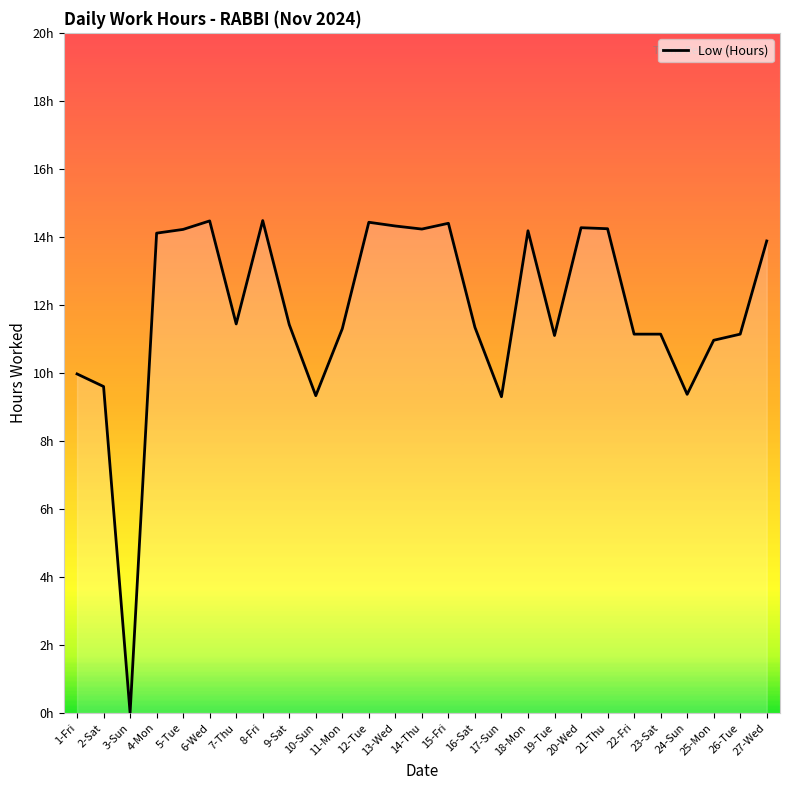

Reading left to right, transcribe all the data shown in this chart.

10.0	9.6	0.0	14.1	14.2	14.5	11.4	14.5	11.4	9.3	11.3	14.4	14.3	14.2	14.4	11.3	9.3	14.2	11.1	14.3	14.2	11.1	11.1	9.4	11.0	11.1	13.9